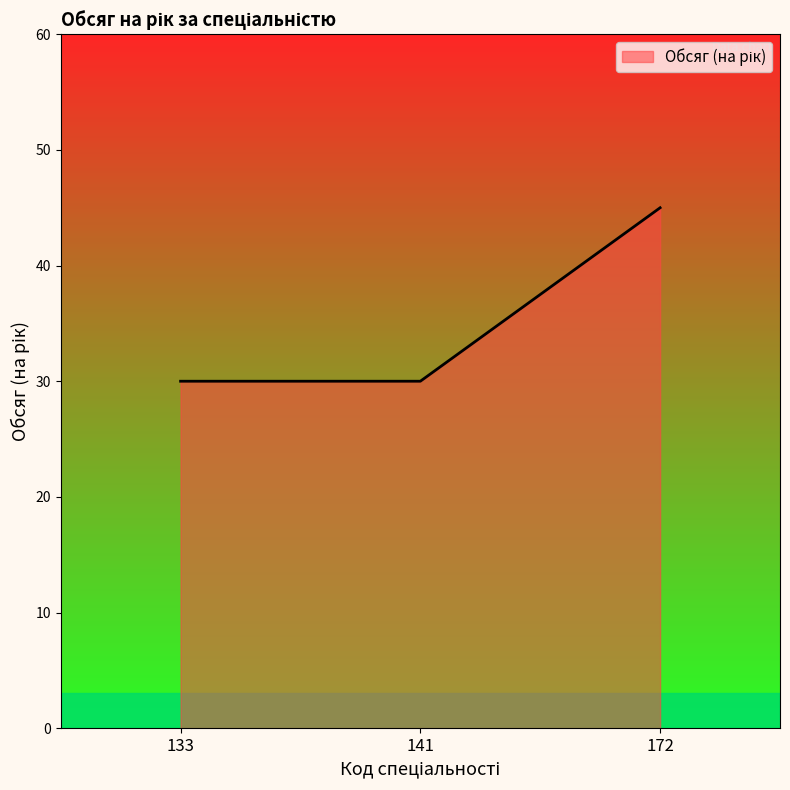

The value at 172 is 10. True or false?

False